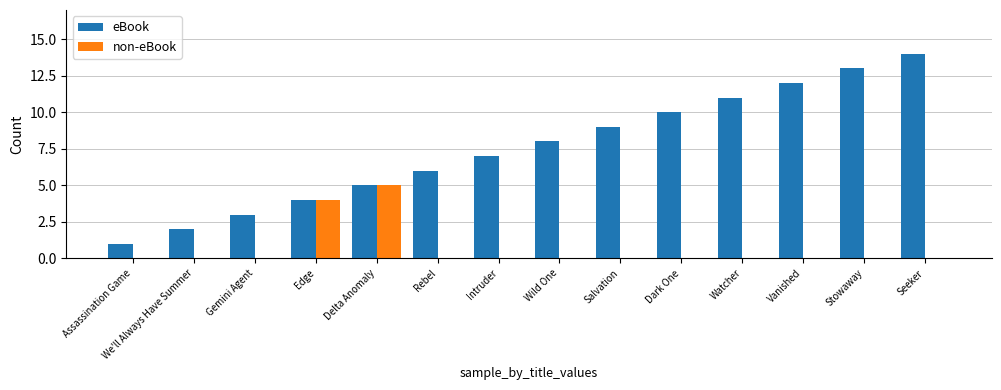

At which category is the sum across all series the highest?

Seeker